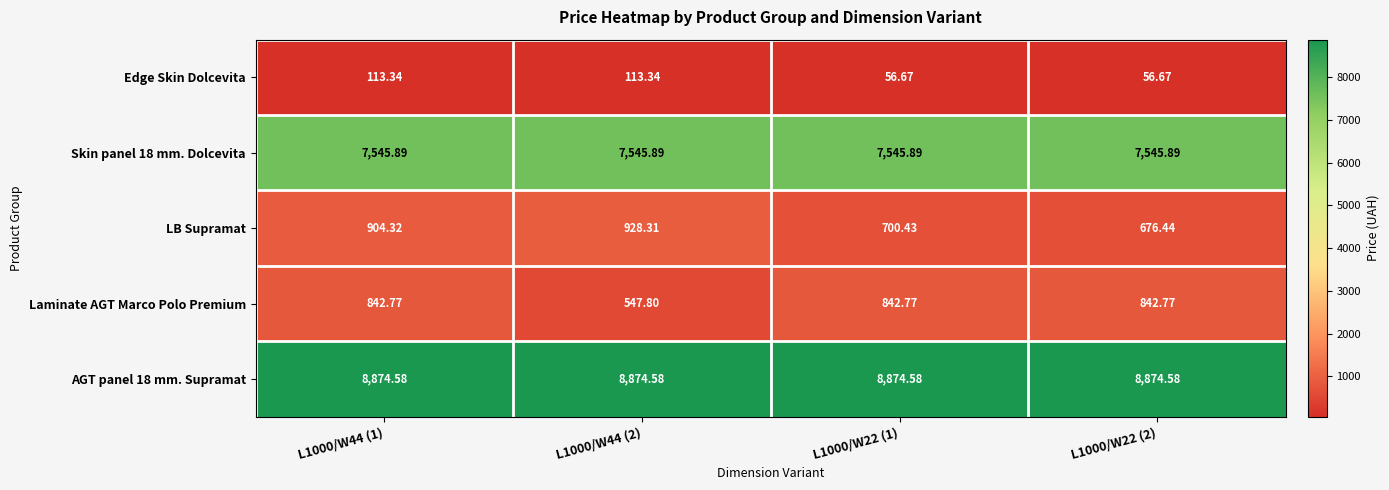

What is the total value across all series at L1000/W22 (1)?

18020.3